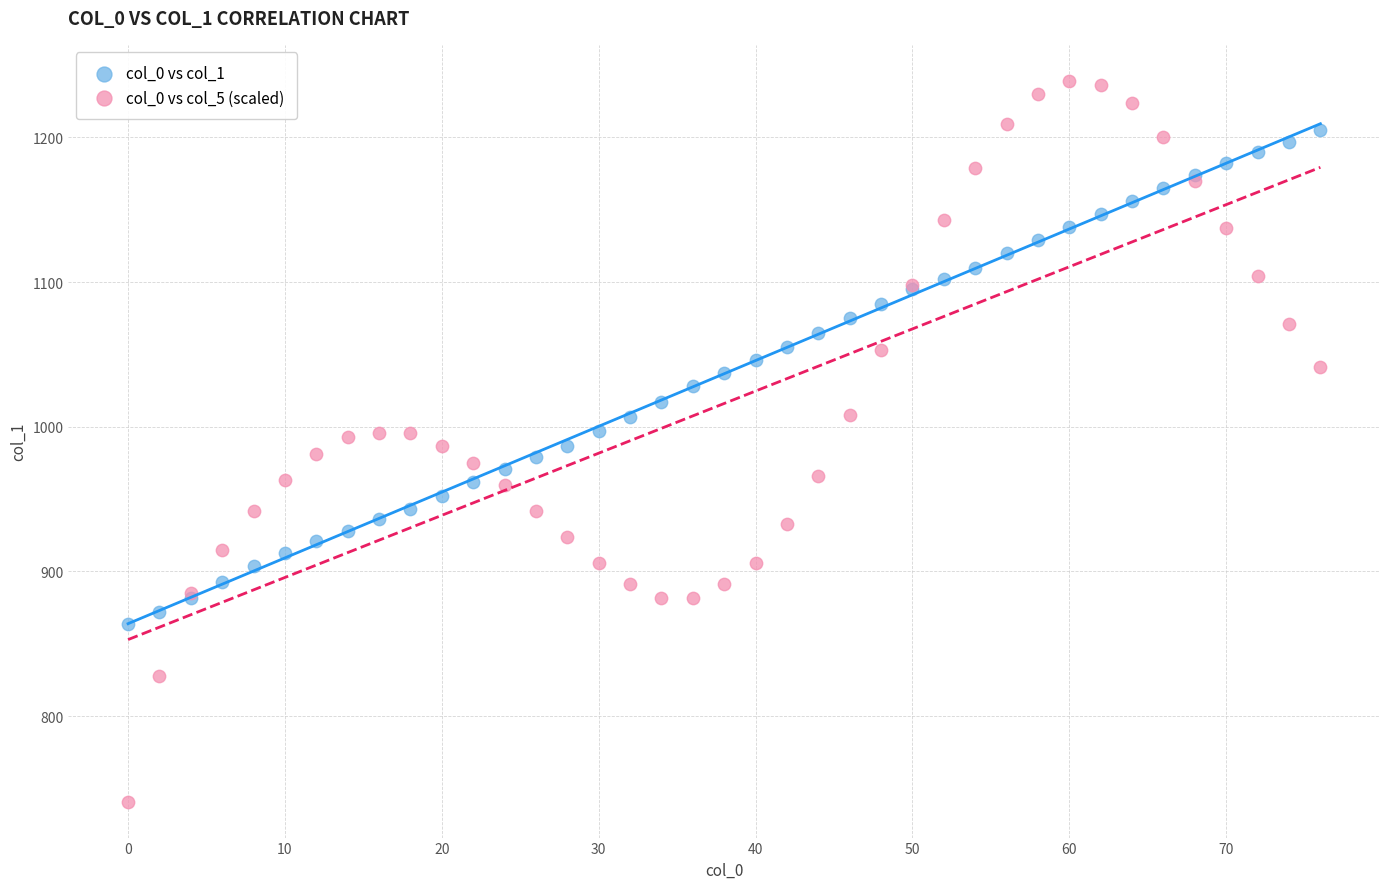

Which series contains the highest Y value?

col_0 vs col_5 (scaled)